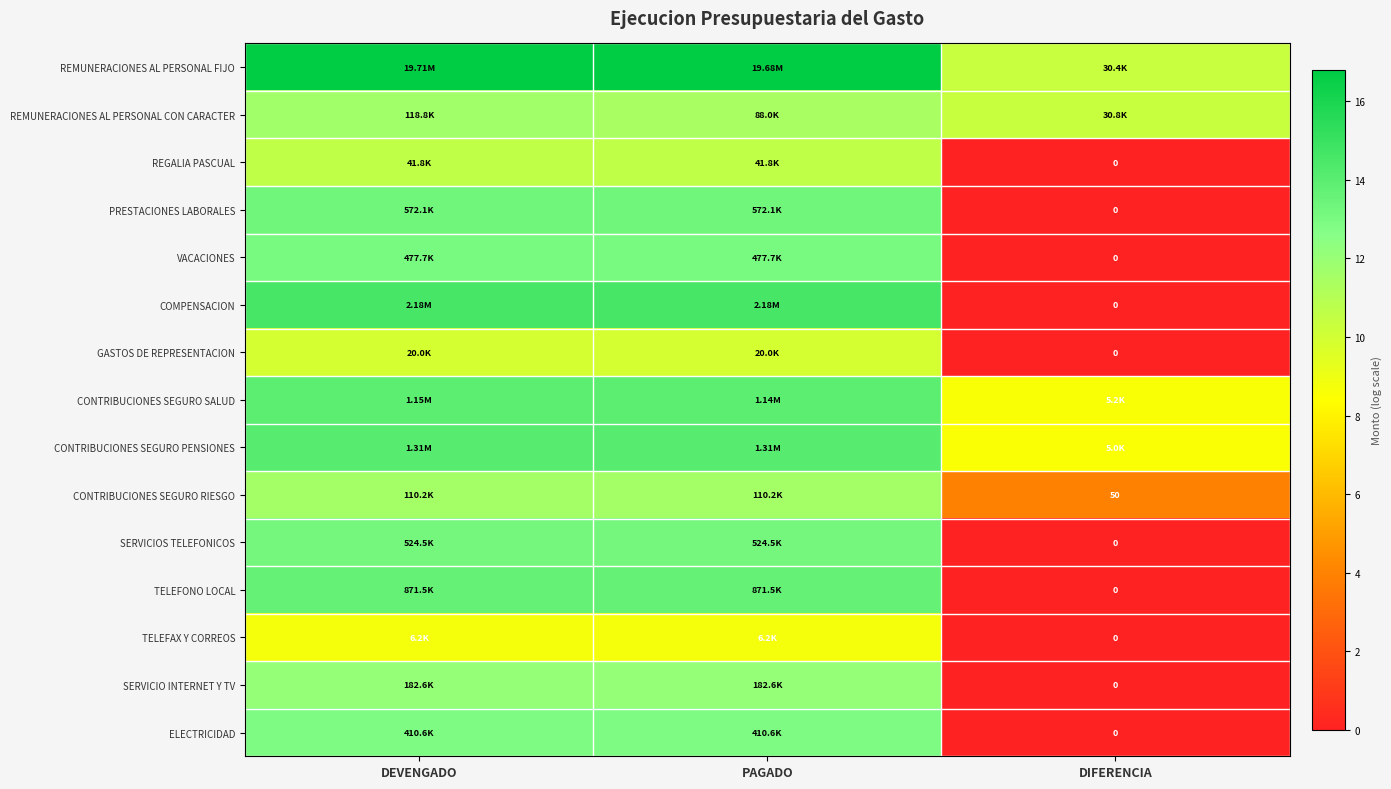

What is the spread (max minus min) of values at DEVENGADO?

8.1